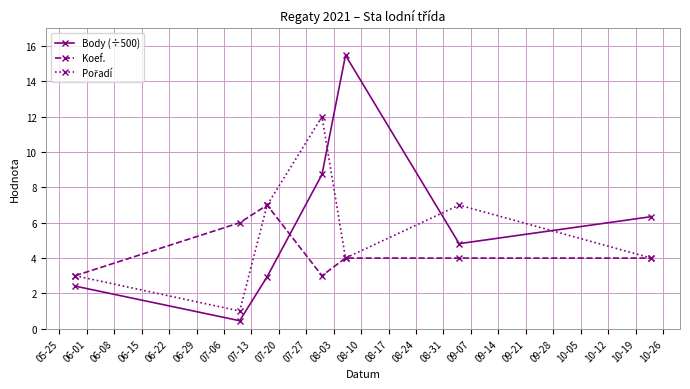

What is the maximum value shown in the chart?

15.5